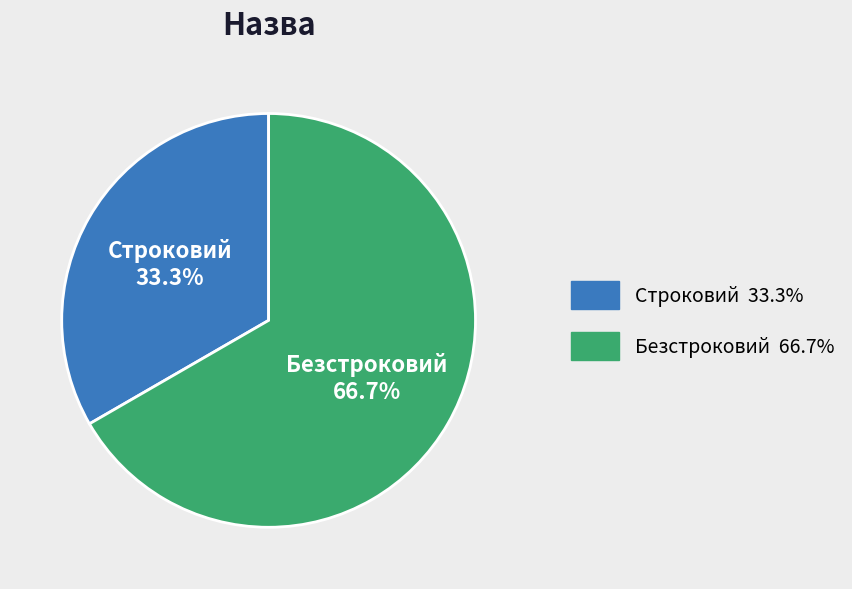

Is Строковий the majority of the pie?

No